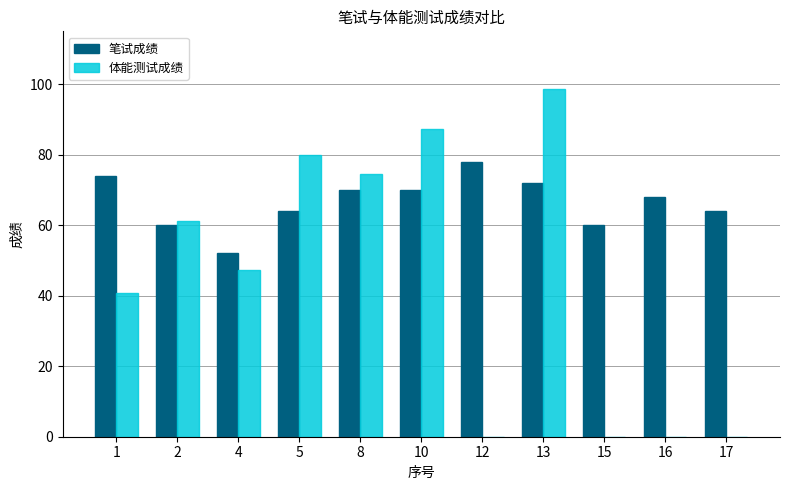

What is the maximum value for 笔试成绩?

78.0